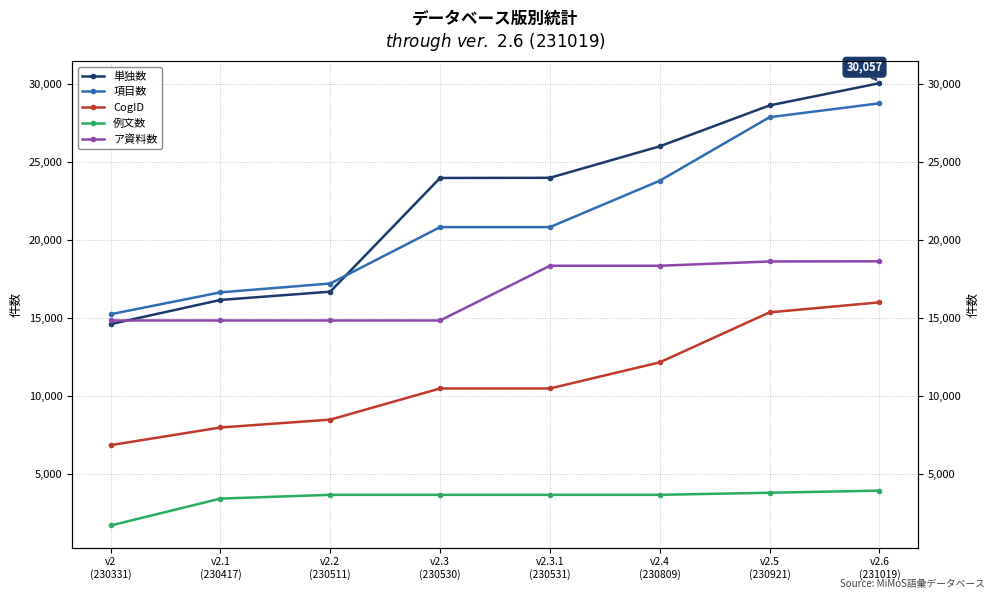

What is the maximum value shown in the chart?

30057